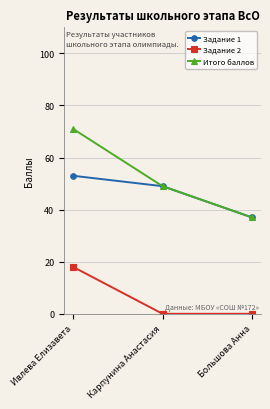

Is the value of Задание 2 at Карпунина Анастасия greater than the value of Задание 1 at Большова Анна?

No